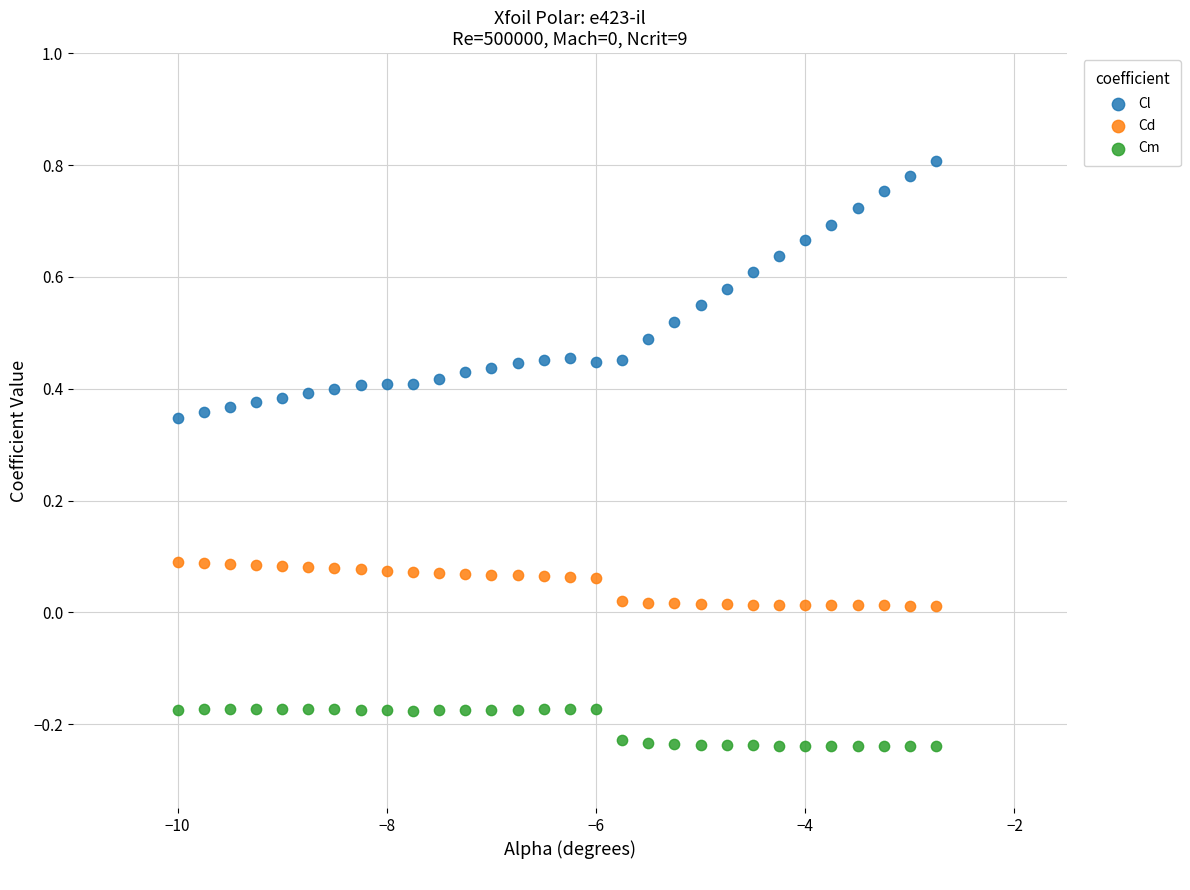

What are all the series names shown in the legend?

Cl, Cd, Cm